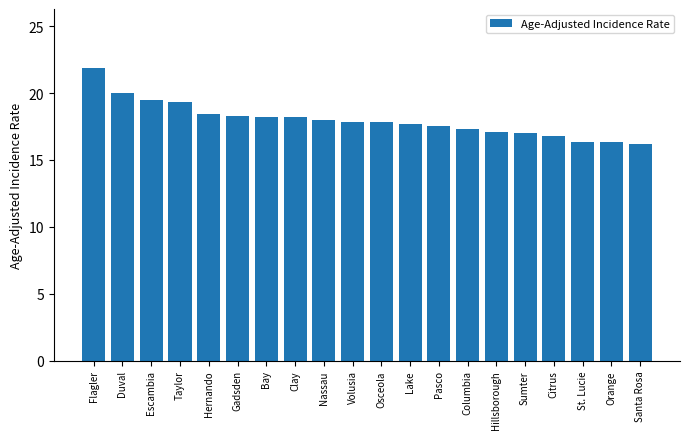

What is the sum of all values?

359.6